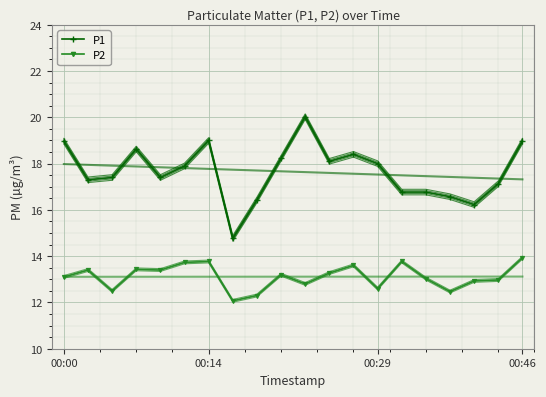

Where does the P1 series first go above 17?

00:00